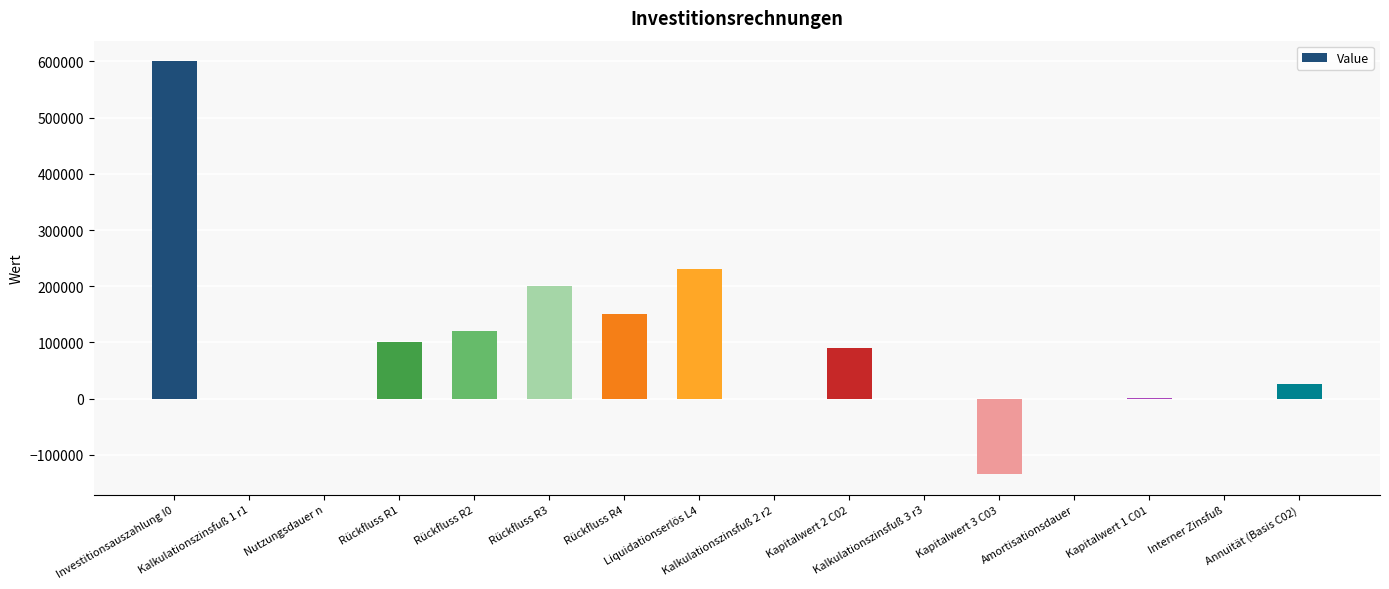

Which has a higher value, Kapitalwert 3 C03 or Nutzungsdauer n?

Nutzungsdauer n